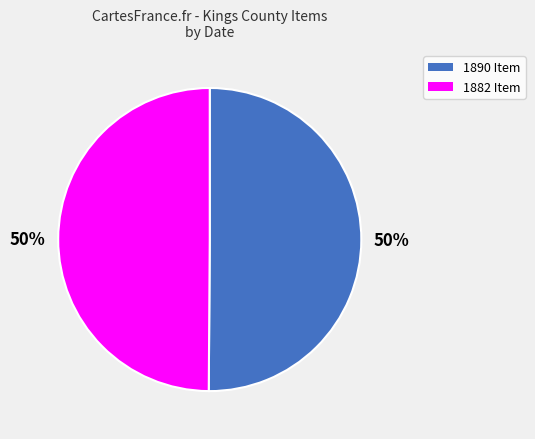

To the nearest percent, what is the average slice percentage?

50%